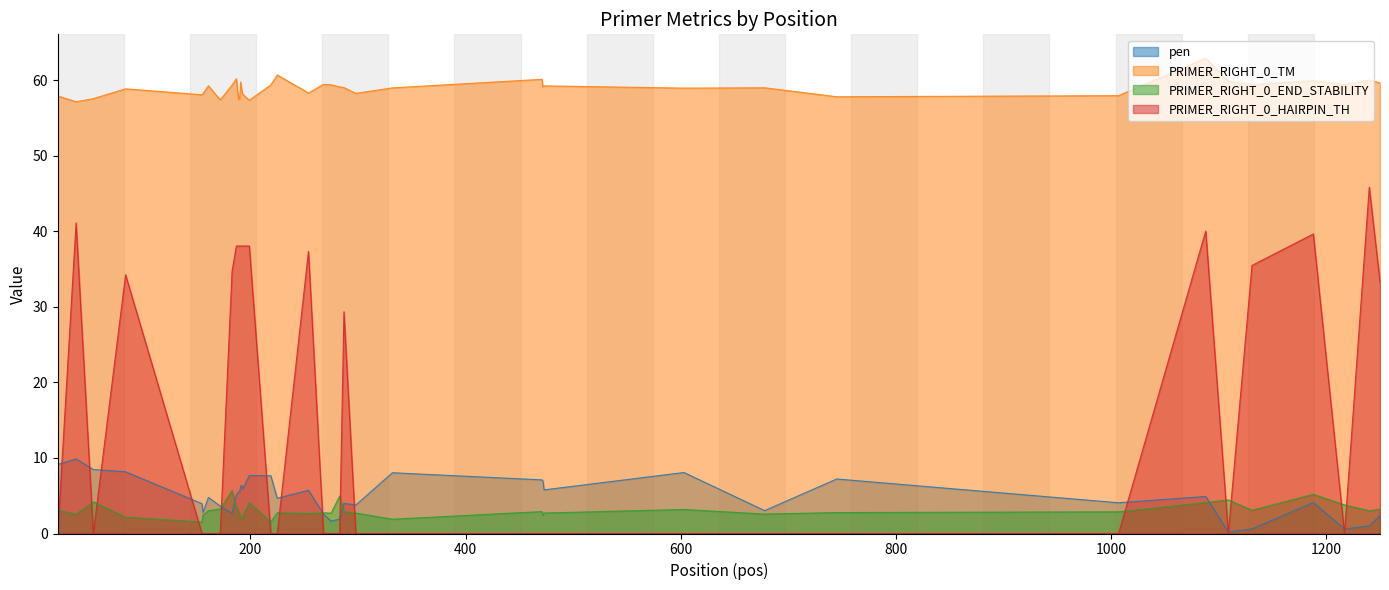

What is the difference between the second highest and second lowest values in the pen series?

8.5